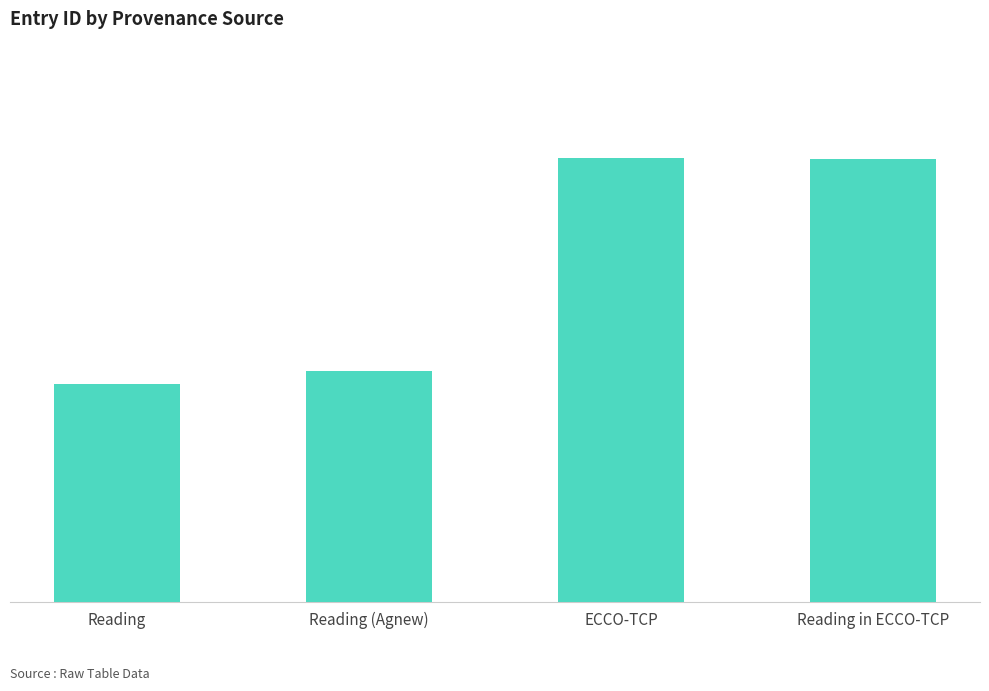

How many series are shown in this chart?

1